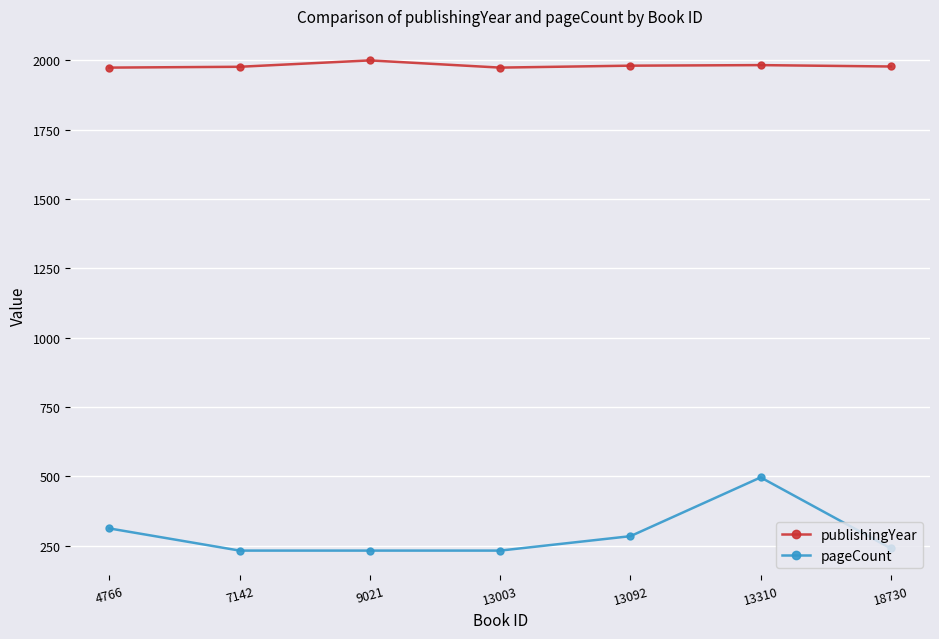

True or false: pageCount and publishingYear intersect in this chart.

False